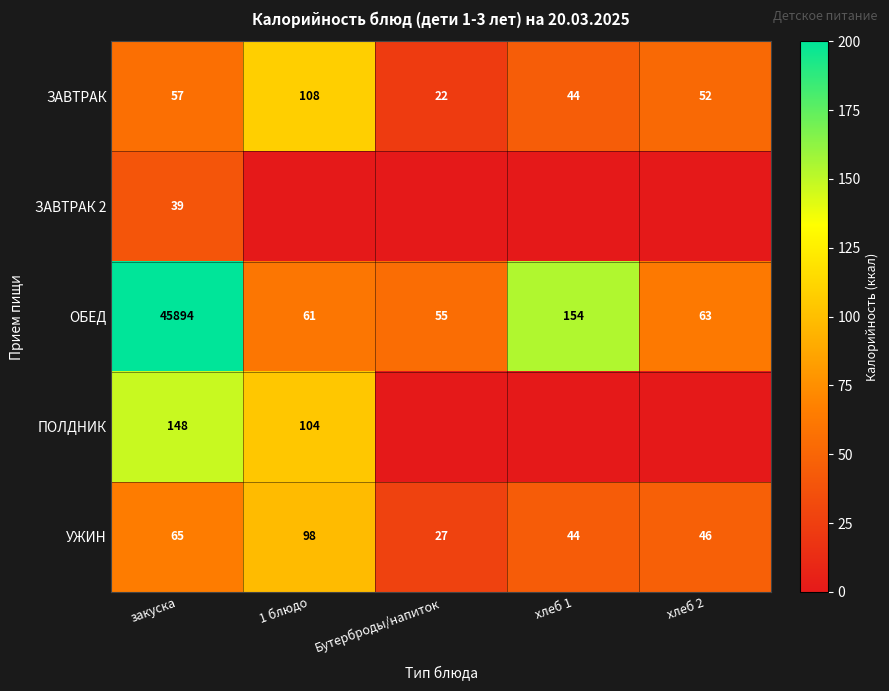

What is the difference between the ЗАВТРАК values at хлеб 2 and закуска?

5